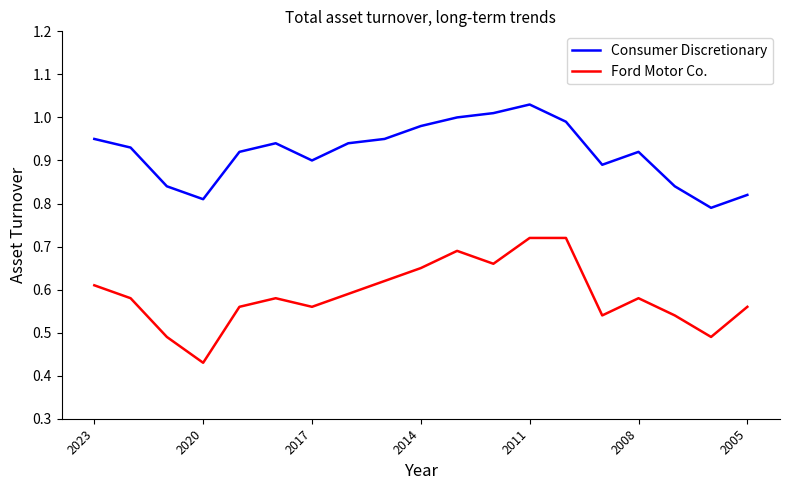

Which series has the largest total across all categories?

Consumer Discretionary